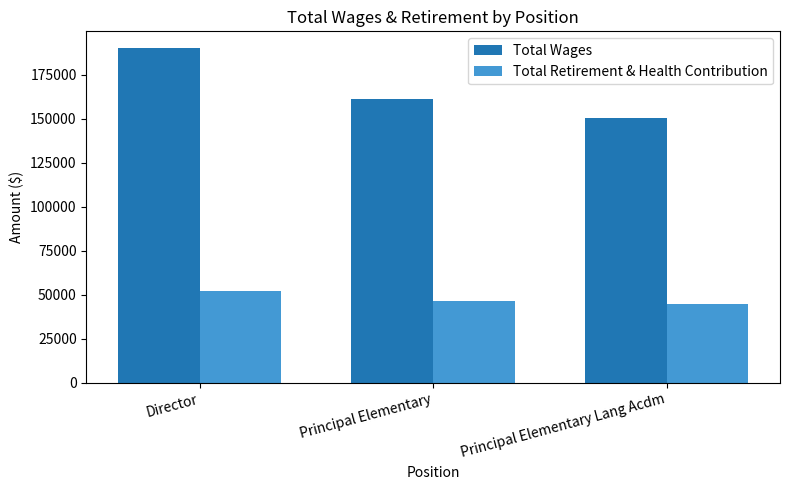

Count the number of data series in this chart.

2